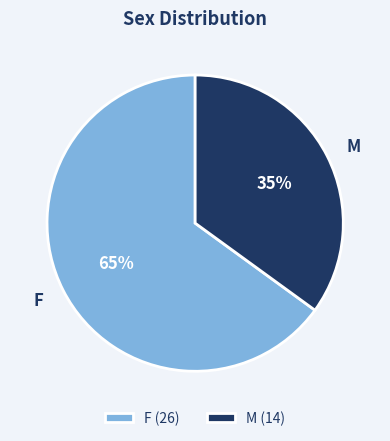

How many slices are in this pie chart?

2